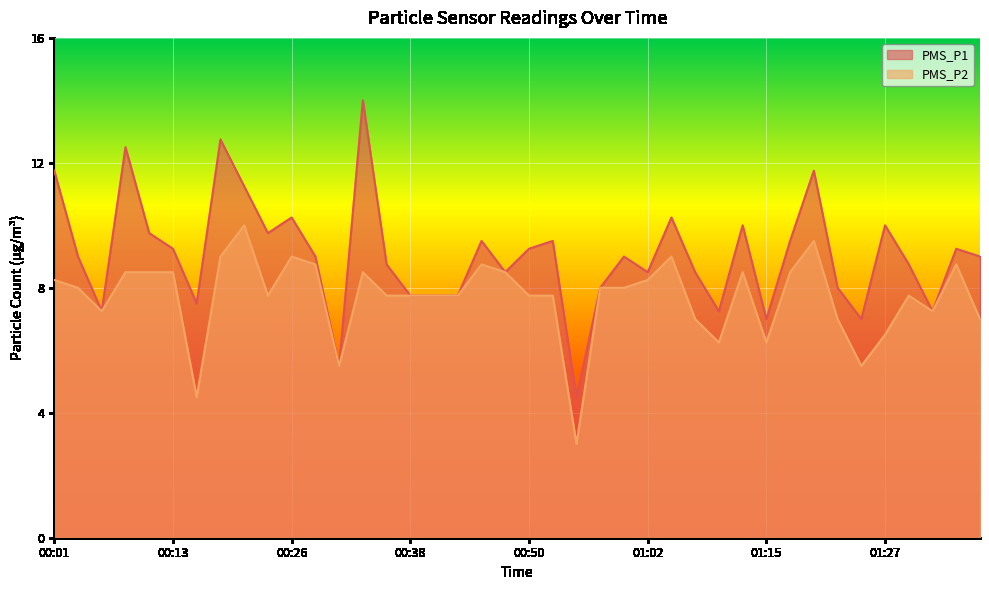

At which label does PMS_P2 first exceed 8?

00:01